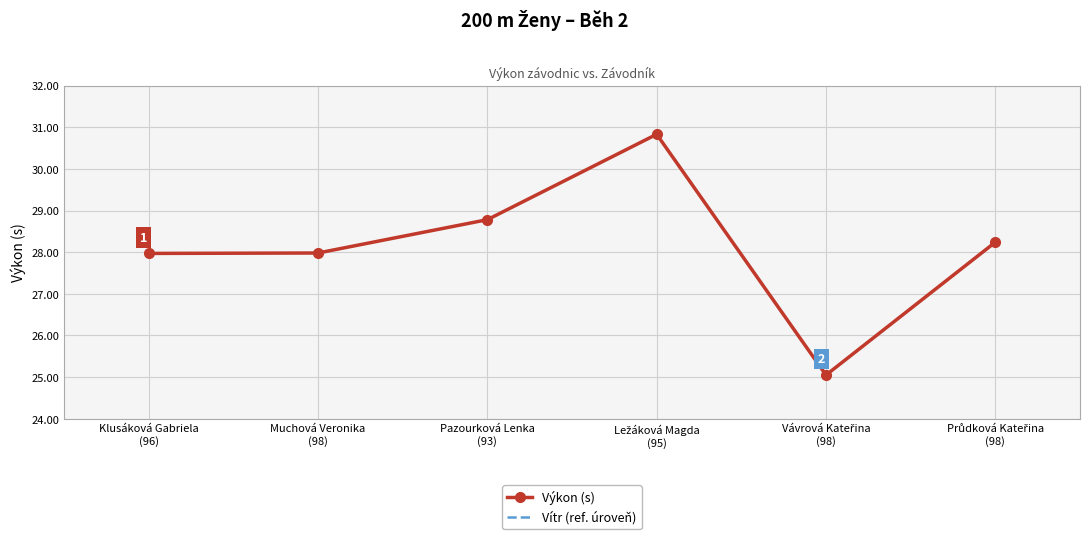

True or false: Vítr (ref. úroveň) and Výkon (s) cross at least once.

False